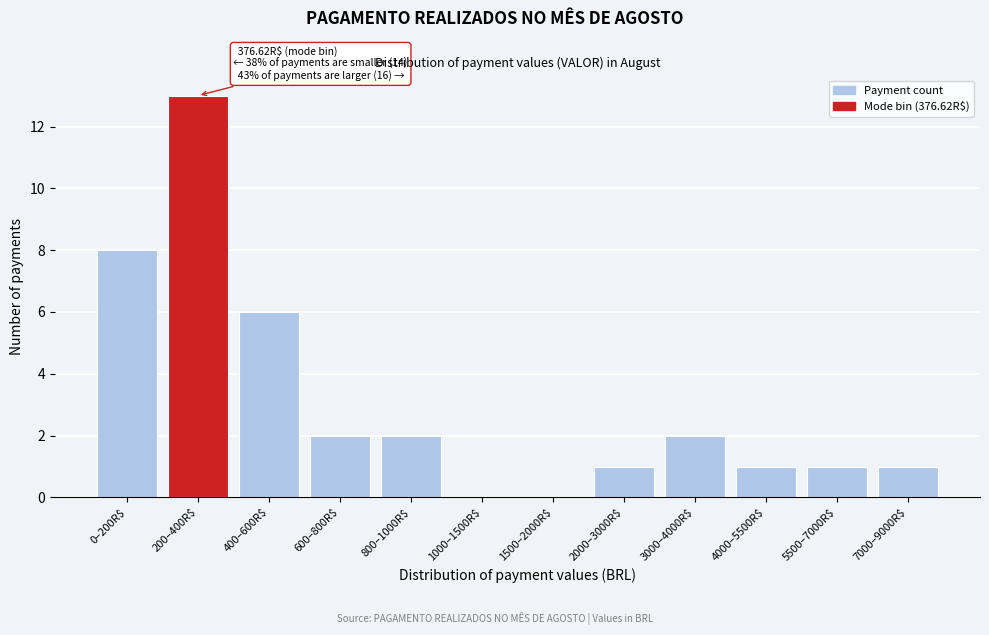

What is the maximum value shown in the chart?

13